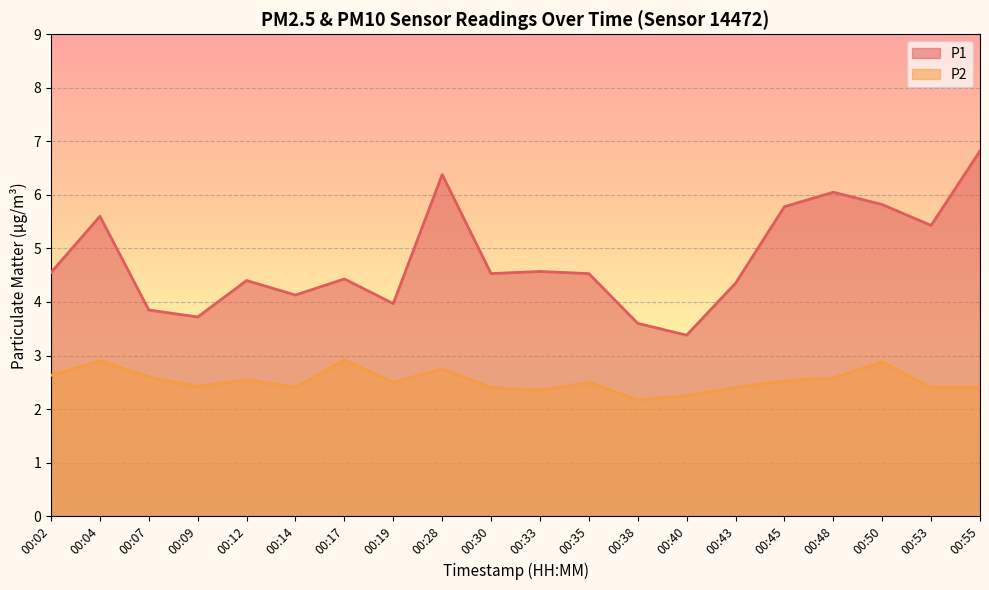

At 00:43, list the series in order from smallest to largest.

P2, P1